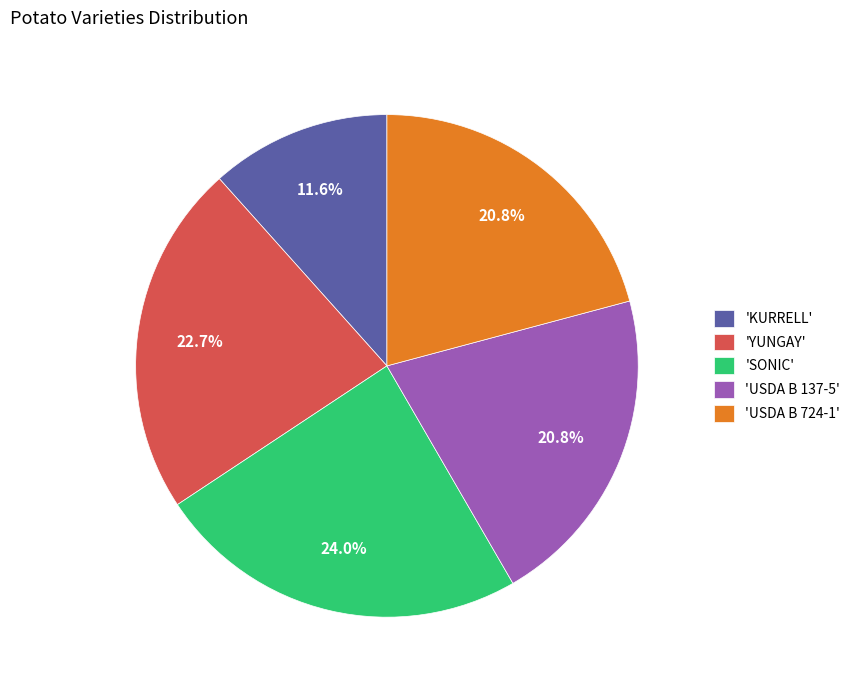

Is the sum of 'YUNGAY' and 'USDA B 724-1' greater than half?

No